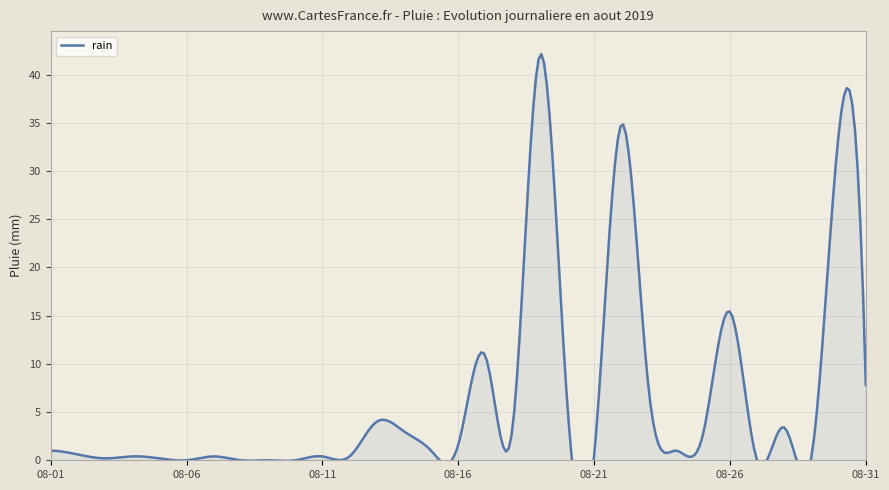

How many points are lower than both their immediate neighbors (excluding endpoints)?

8